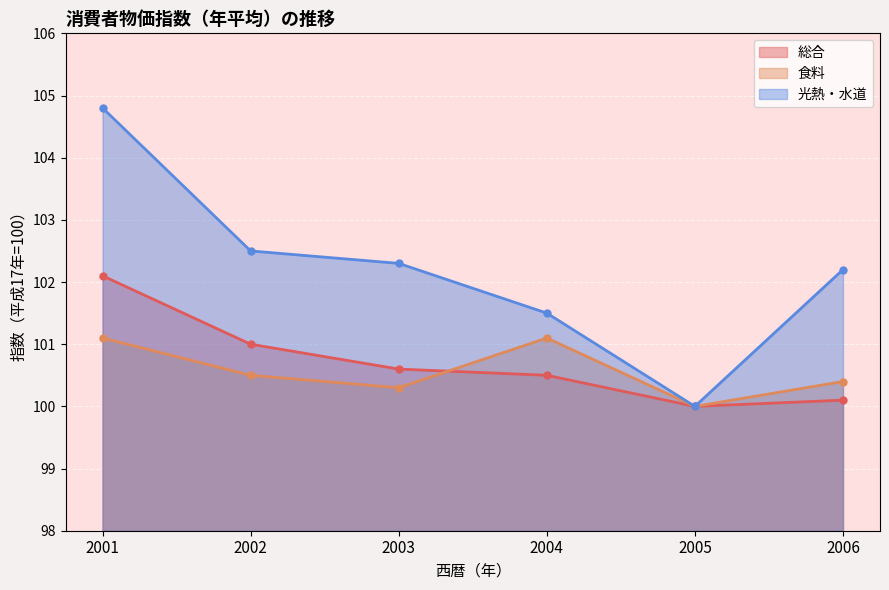

What is the minimum value shown in the chart?

100.0